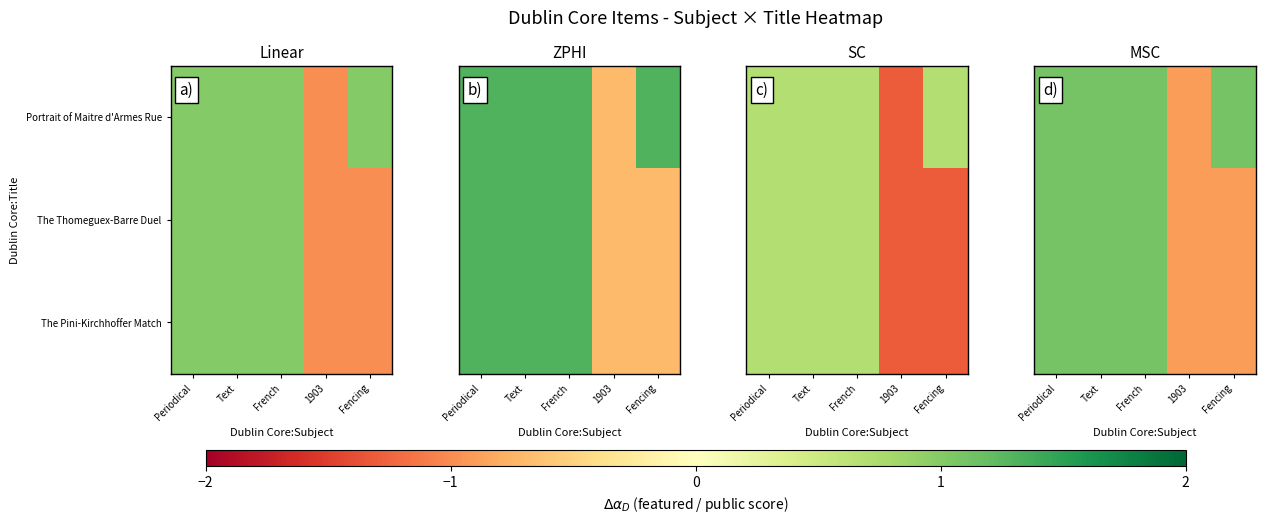

What is the sum of all Portrait of Maitre d'Armes Rue values?

3.5